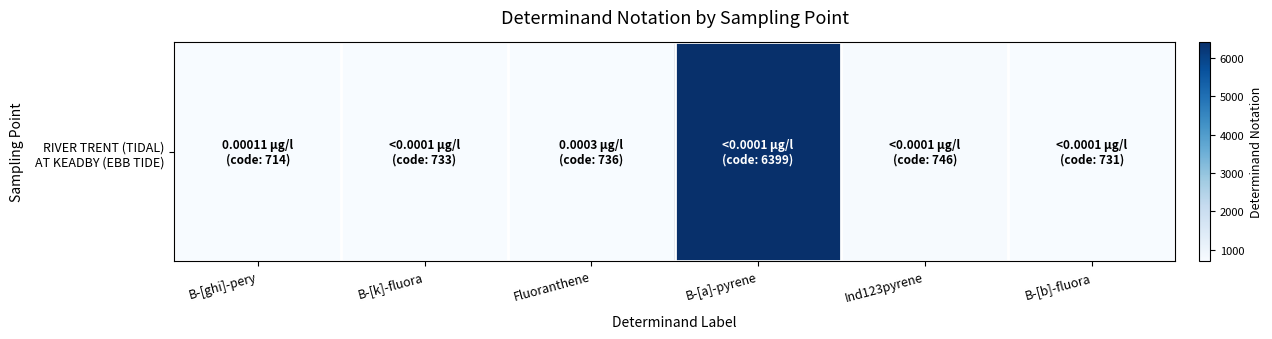

Read the value at B-[a]-pyrene, to the nearest 10.

6400